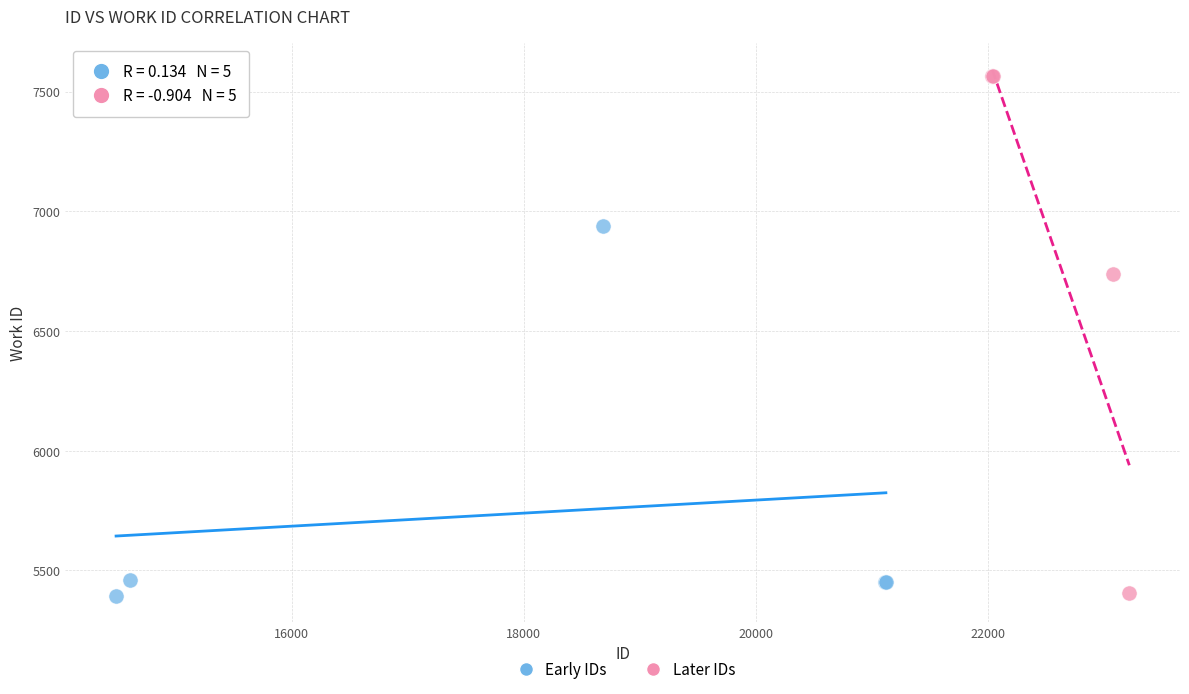

Which series contains the highest Y value?

Later IDs